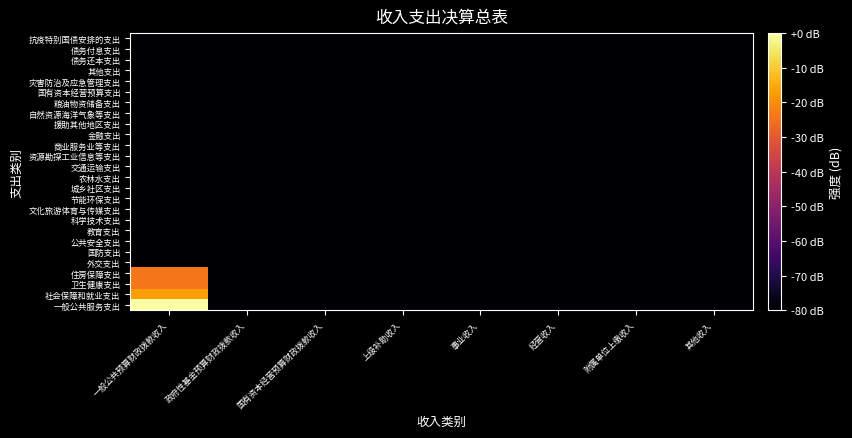

Which category has the lowest value across all series?

政府性基金预算财政拨款收入